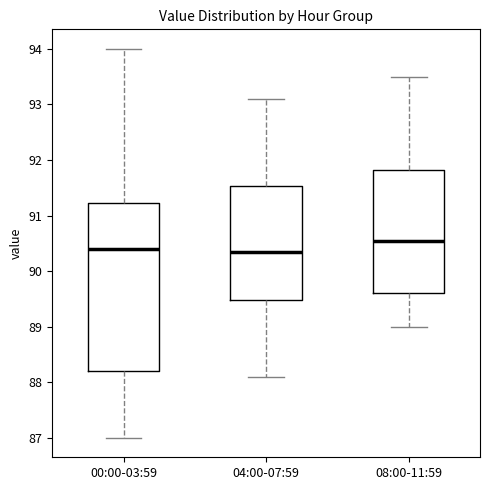

Which box has the highest median line?

08:00-11:59